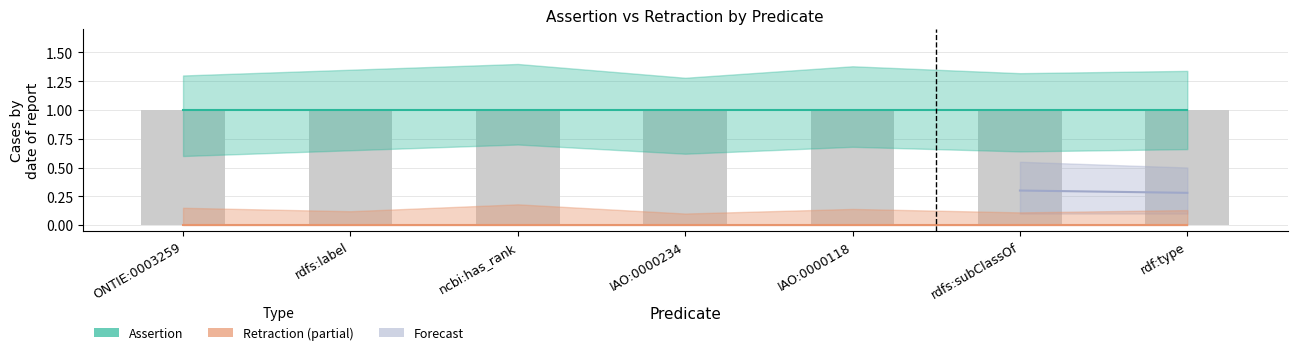

How many bars are there in each group?

2